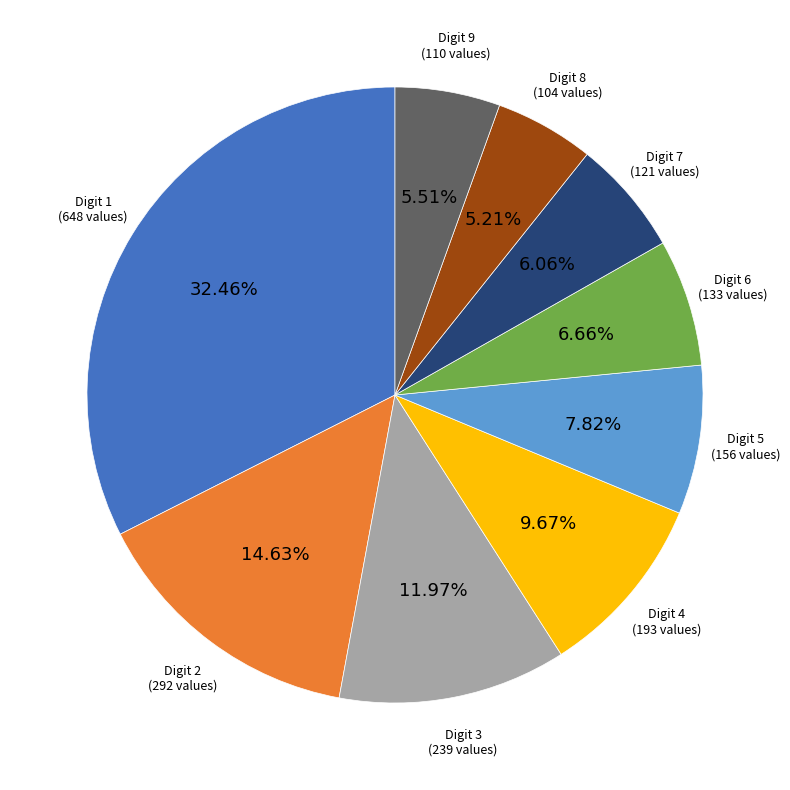

Does any single category account for the majority?

No